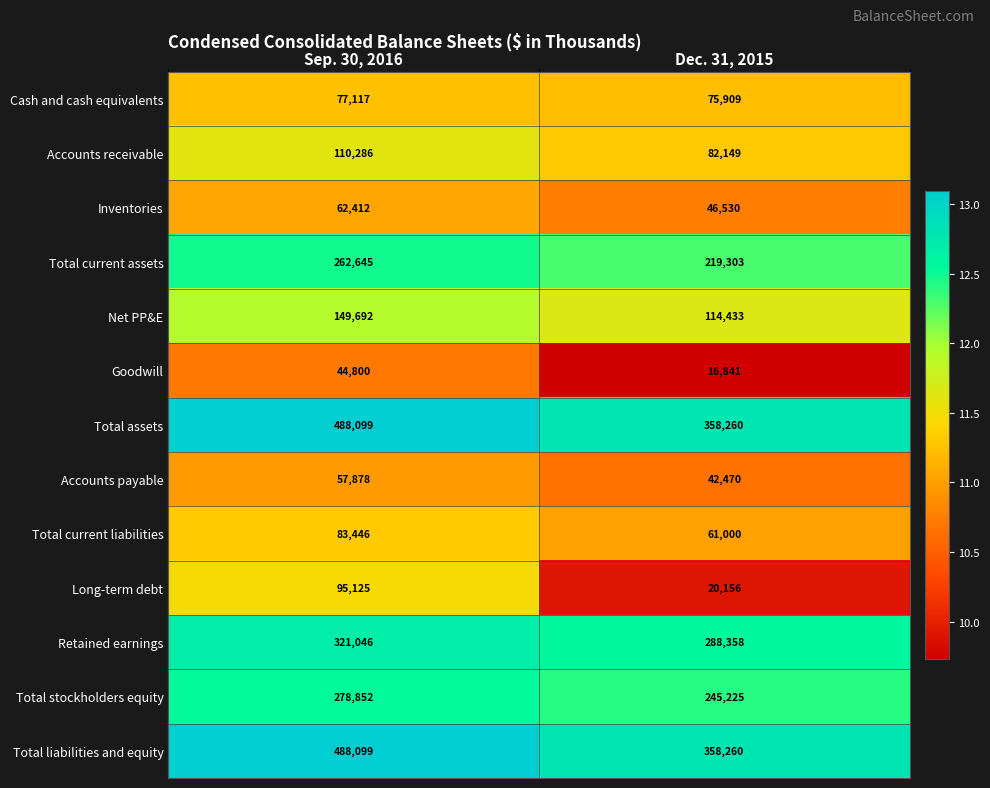

Reading right to left, transcribe all the data shown in this chart.

Cash and cash equivalents: 75909	77117
Accounts receivable: 82149	110286
Inventories: 46530	62412
Total current assets: 219303	262645
Net PP&E: 114433	149692
Goodwill: 16841	44800
Total assets: 358260	488099
Accounts payable: 42470	57878
Total current liabilities: 61000	83446
Long-term debt: 20156	95125
Retained earnings: 288358	321046
Total stockholders equity: 245225	278852
Total liabilities and equity: 358260	488099